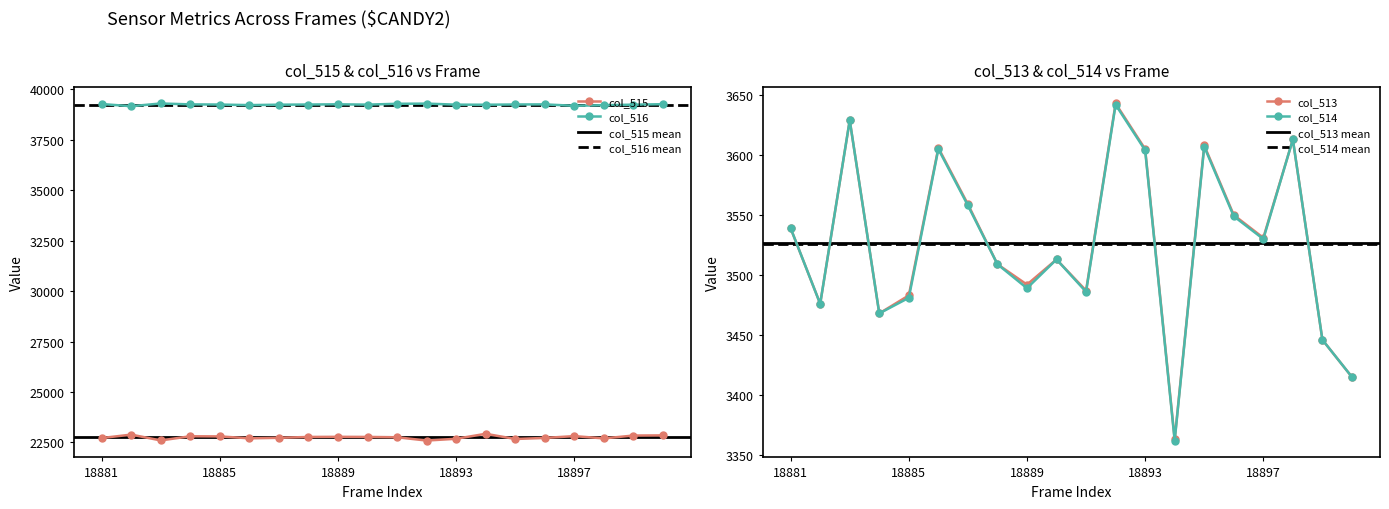

Is the value of col_515 at 18883 greater than the value of col_516 at 18889?

No